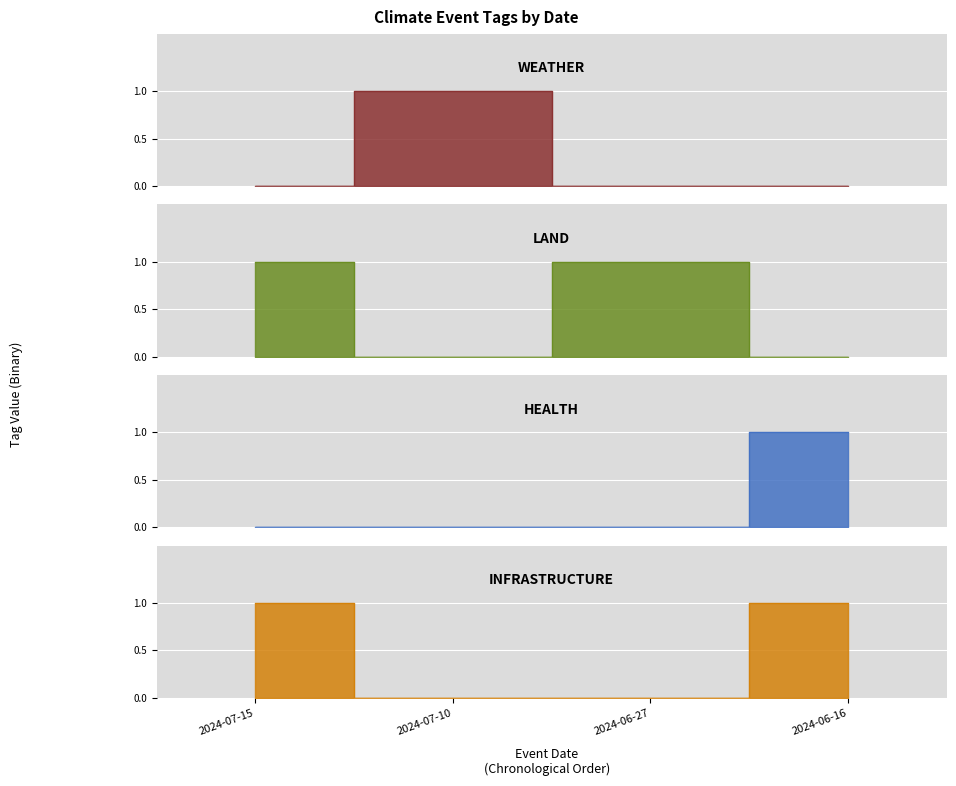

How many times do WEATHER and LAND cross each other?

2